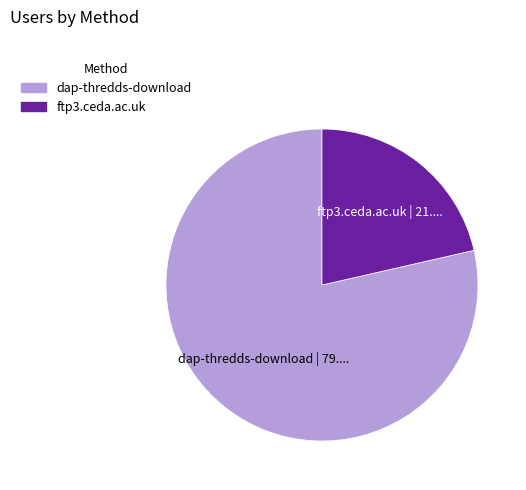

True or false: ftp3.ceda.ac.uk accounts for 13% of the total.

False